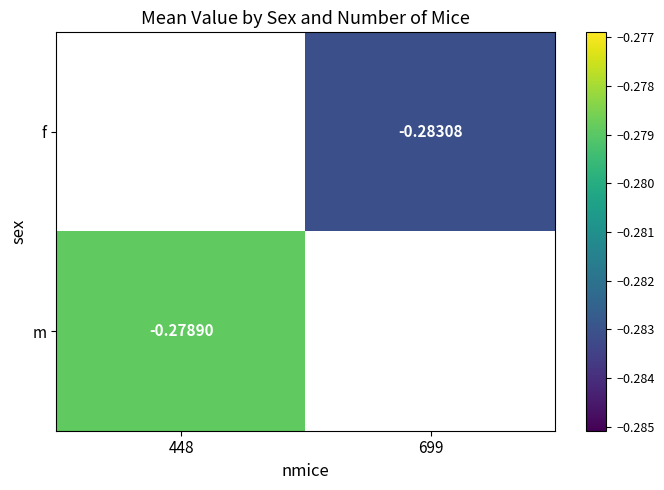

Is the value of f at 699 greater than the value of m at 448?

No